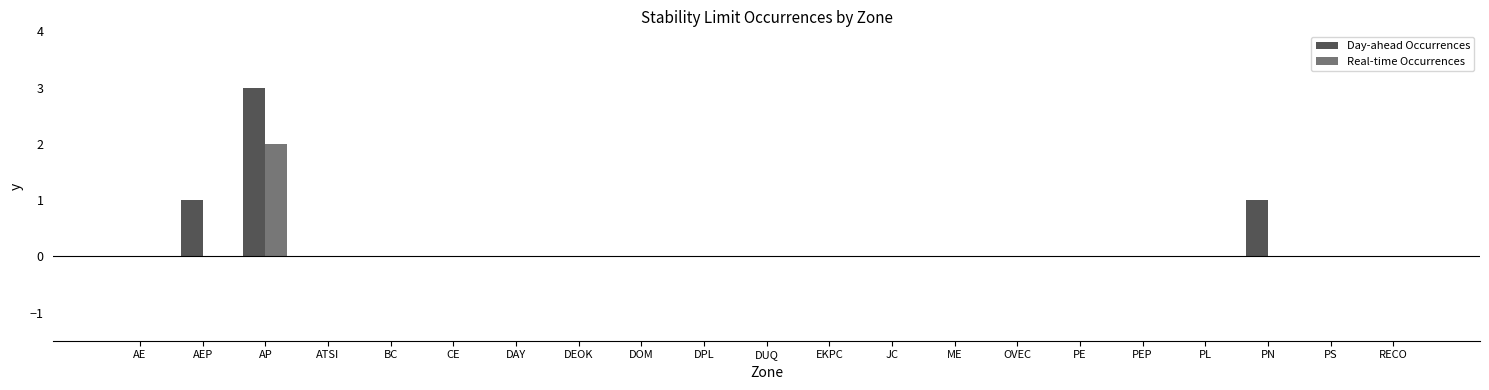

Is it true that Day-ahead Occurrences equals 0 at PEP?

True